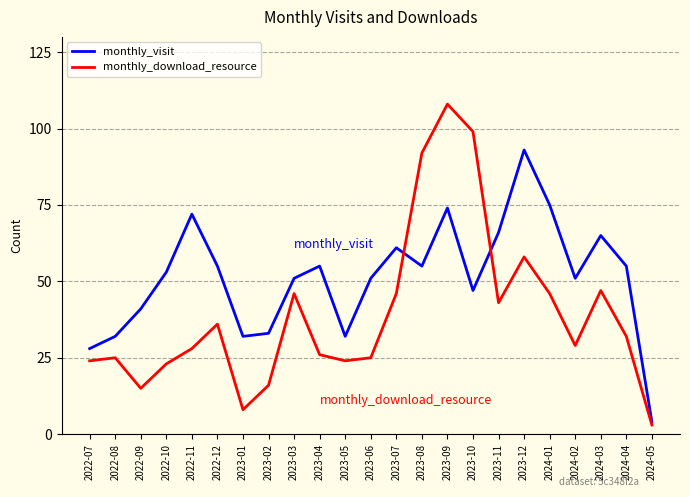

What position from the right is 2023-01?

17